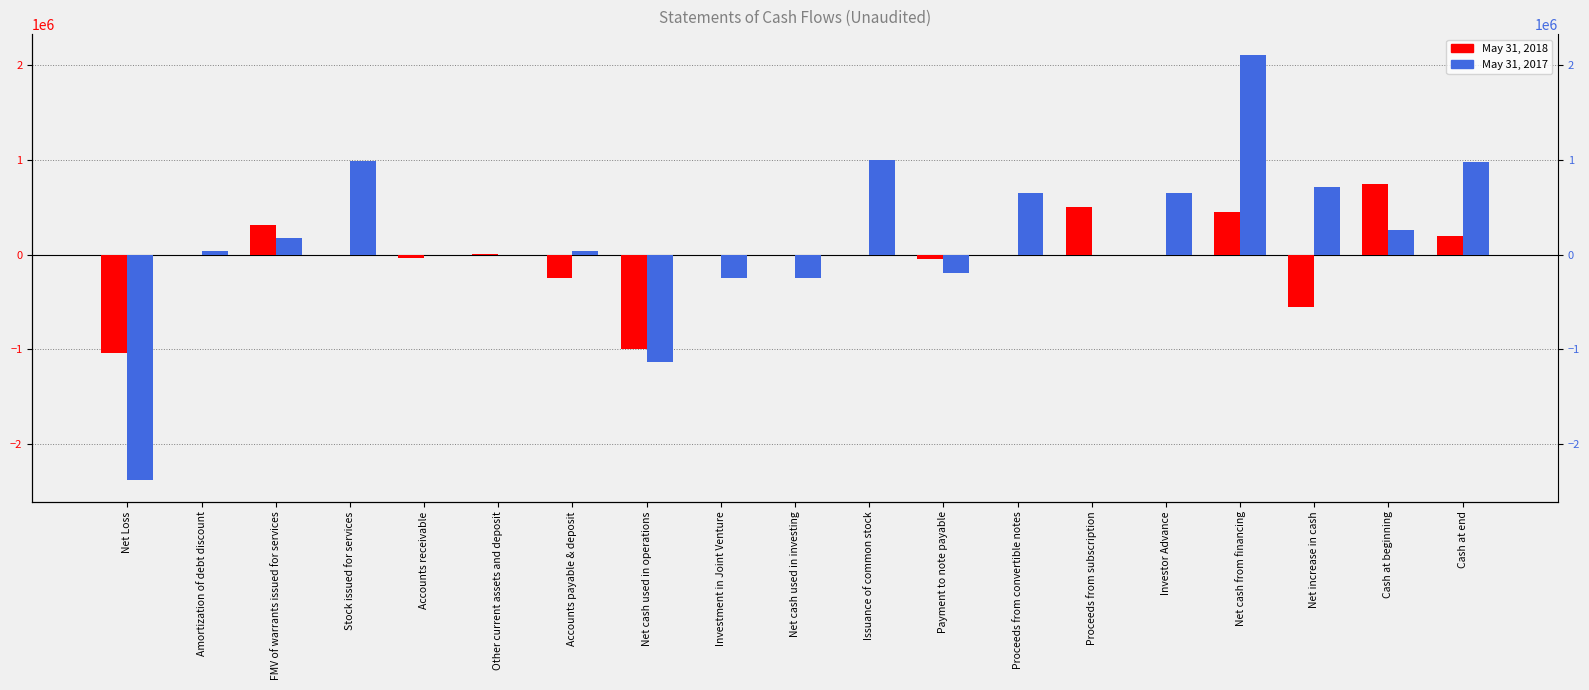

What is the average value of the May 31, 2018 series?

-37231